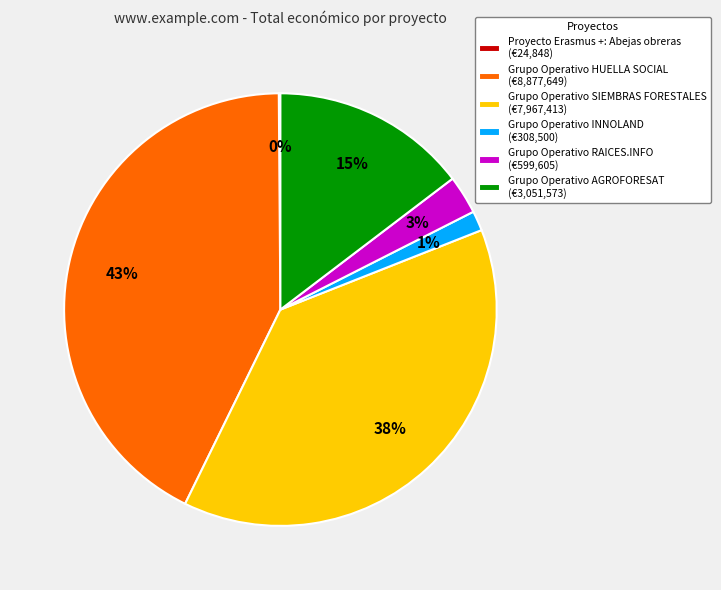

True or false: Grupo Operativo HUELLA SOCIAL (€8,877,649) accounts for 28% of the total.

False